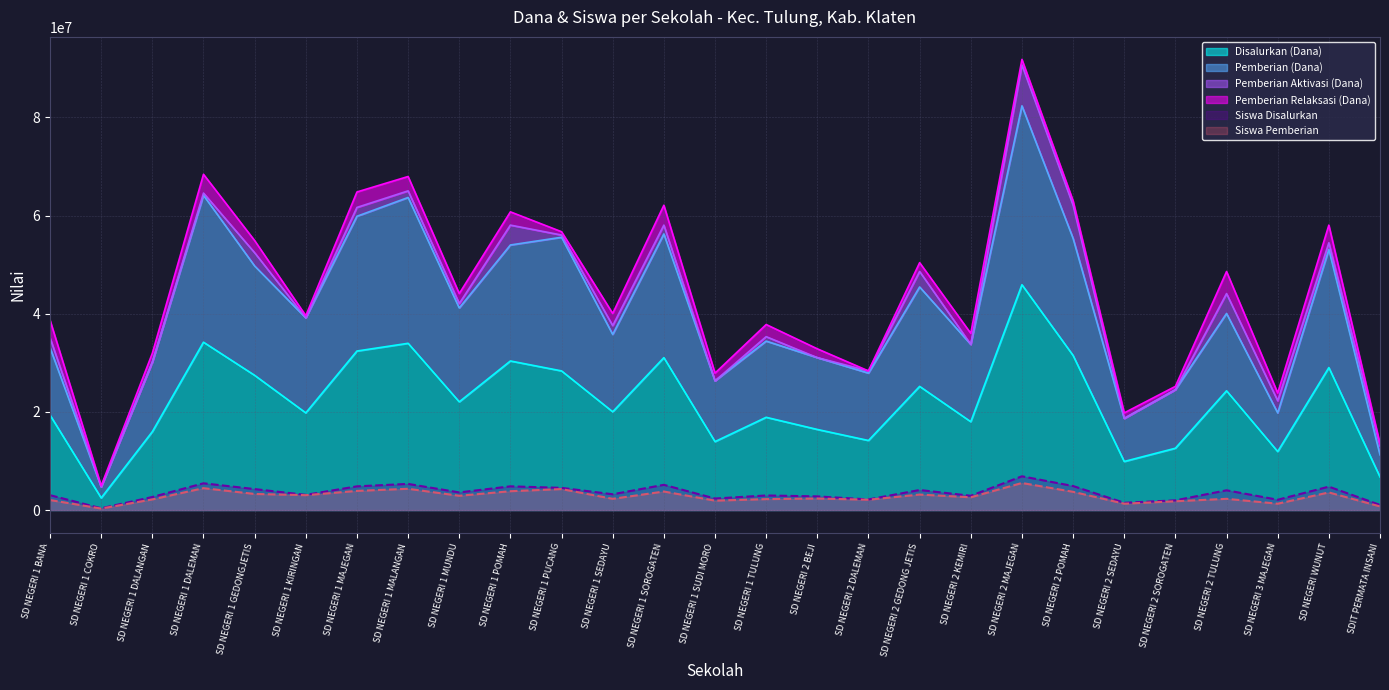

At which label does Disalurkan (Dana) reach its peak?

SD NEGERI 2 MAJEGAN